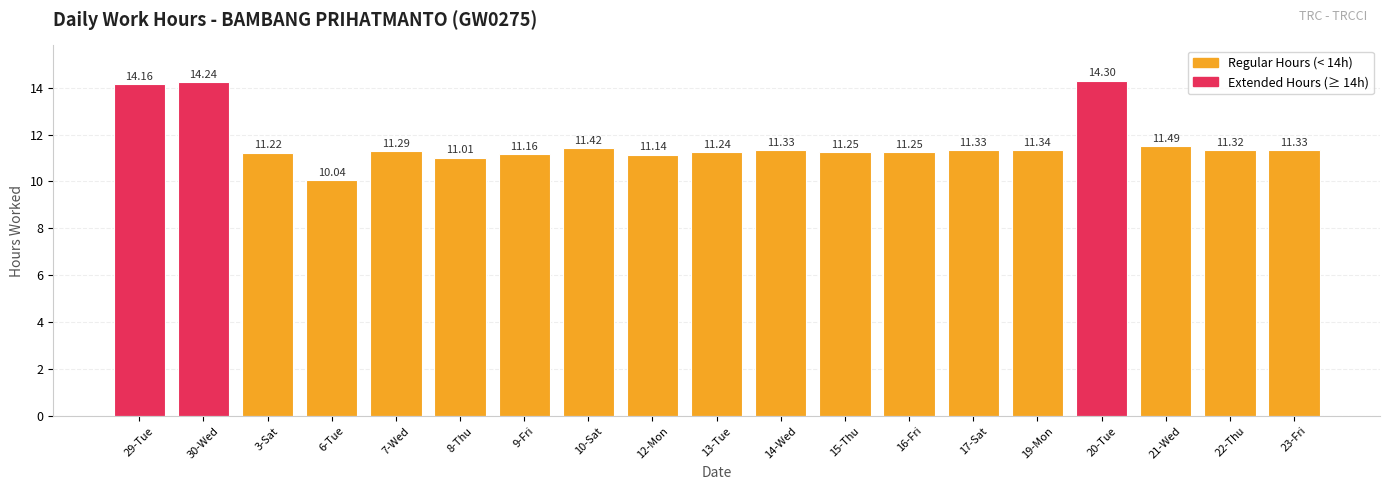

What is the greatest value displayed?

14.3